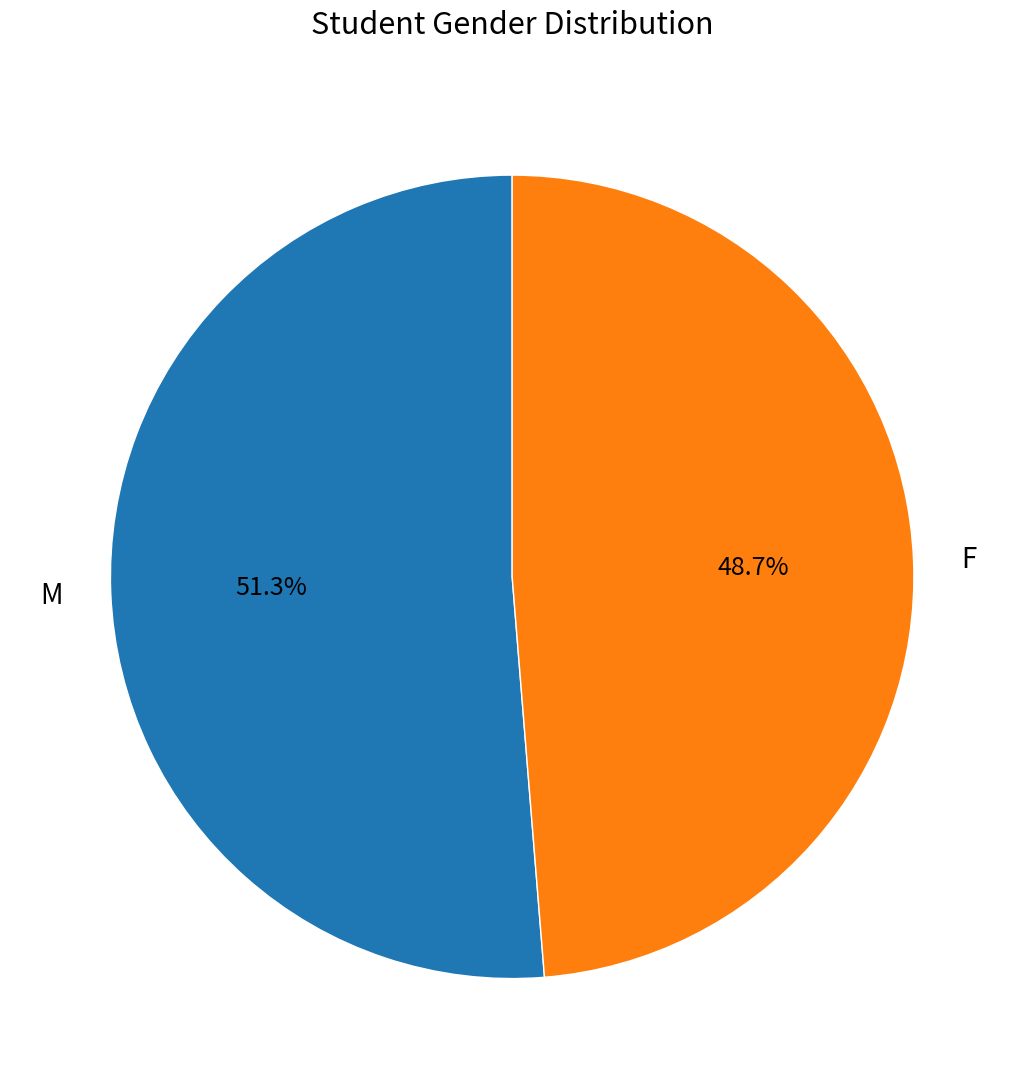

Which has a higher value, M or F?

M